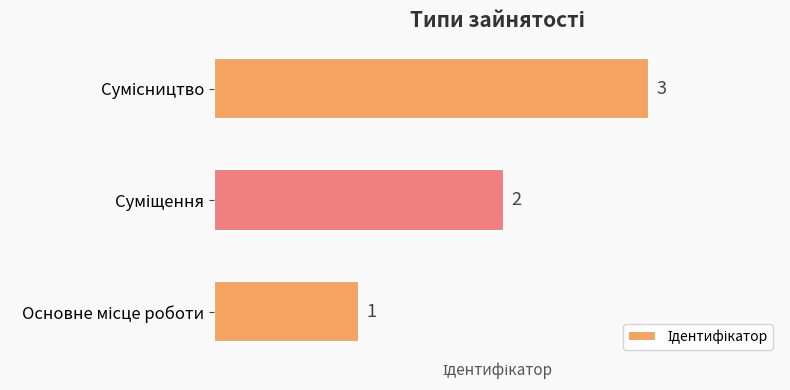

What is the sum of all values?

6